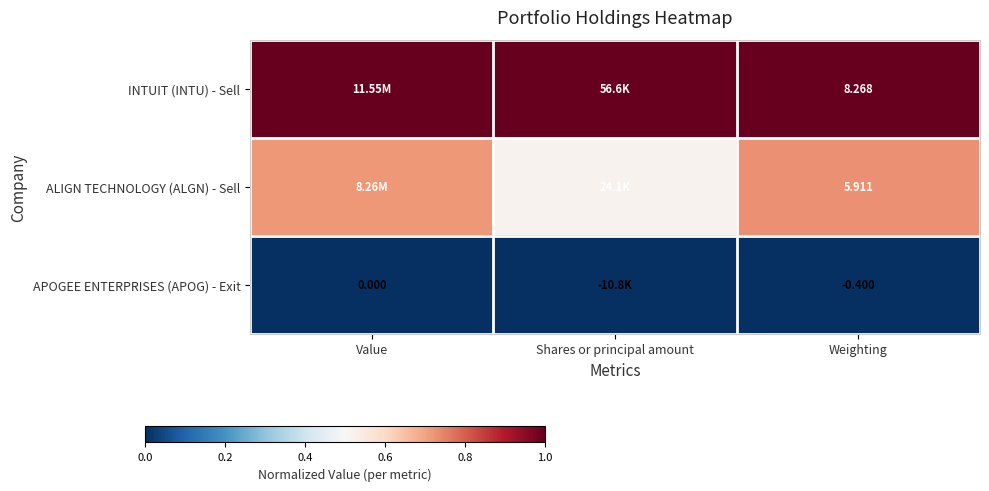

At which label is ALIGN TECHNOLOGY (ALGN) - Sell closest to 0?

Shares or principal amount